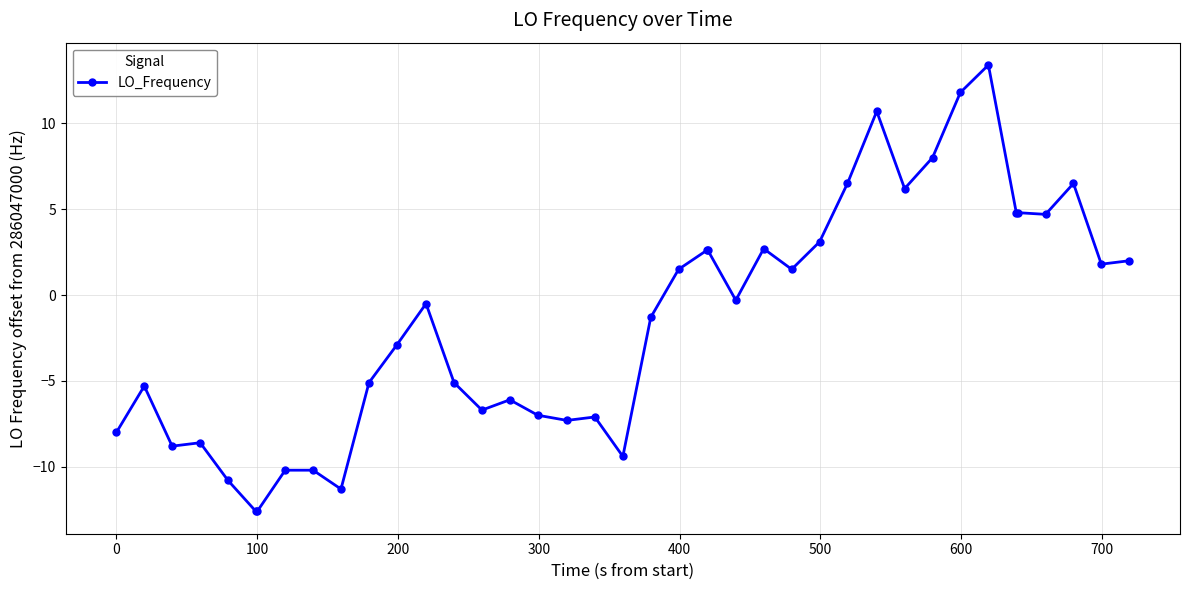

What is the greatest value displayed?

13.4